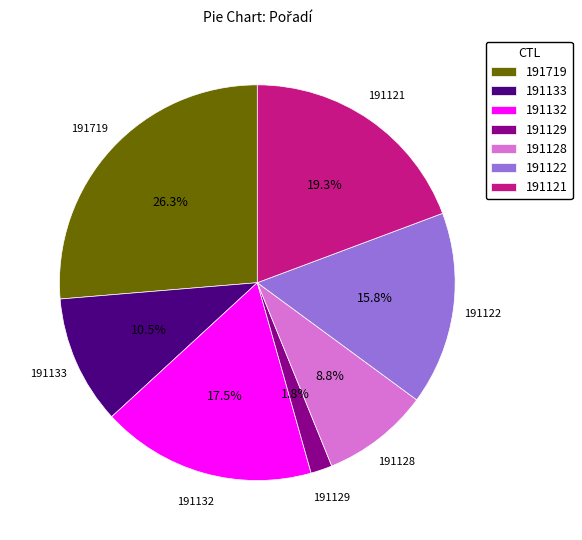

To the nearest percent, what is the difference between the 191132 and 191122 slice percentages?

2%